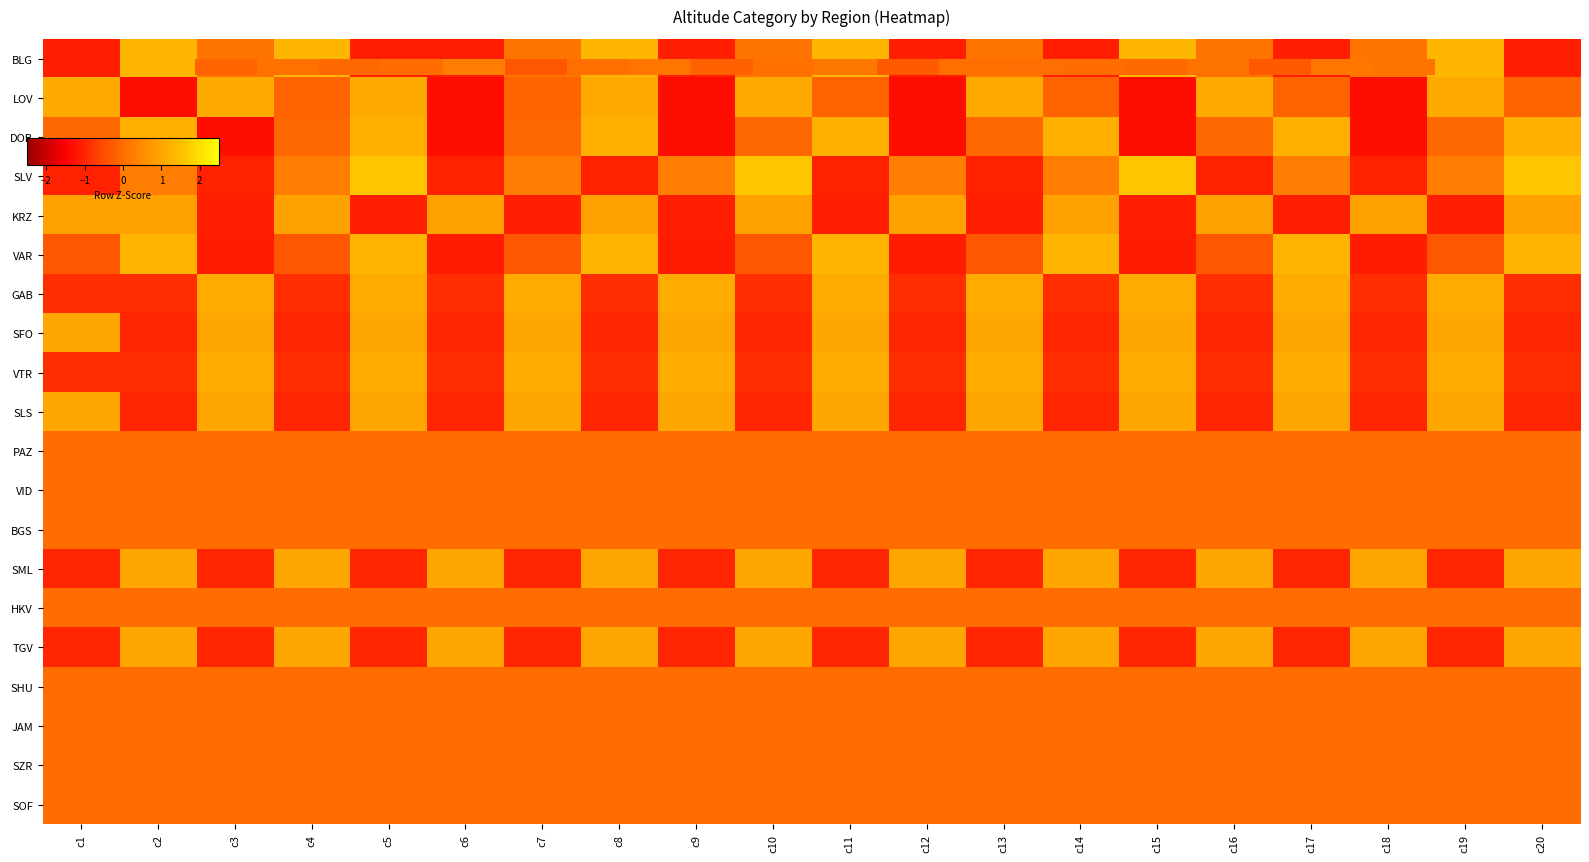

What is the smallest value displayed?

-1.3